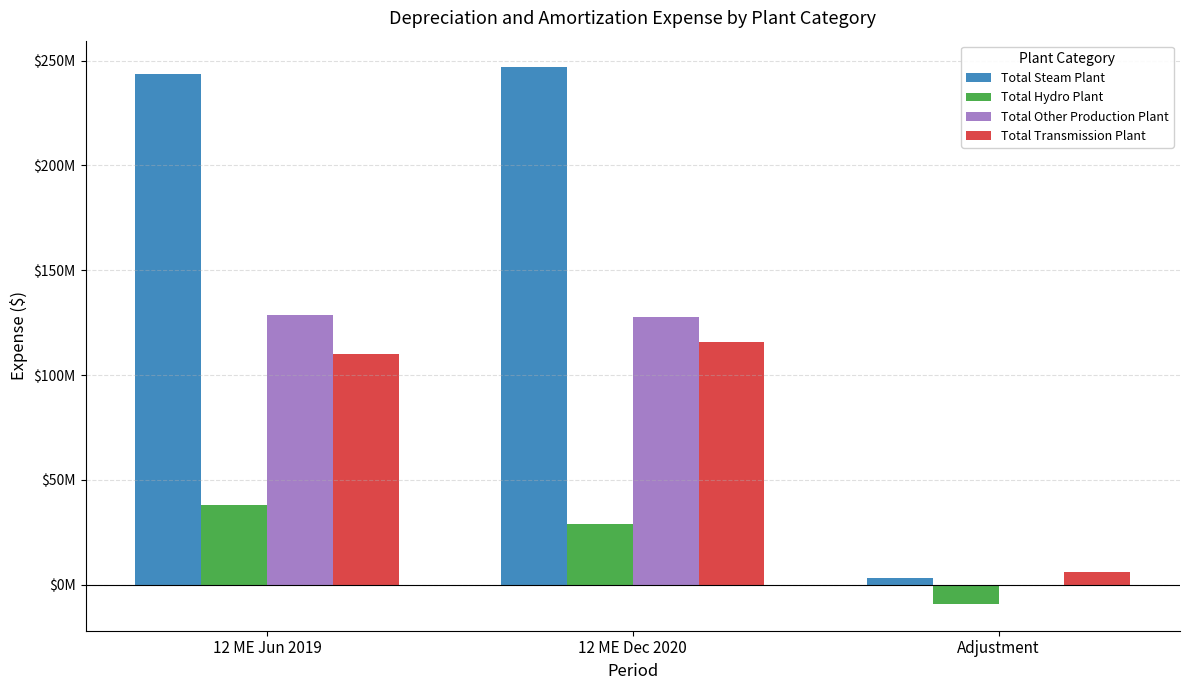

Are the bars horizontal?

No